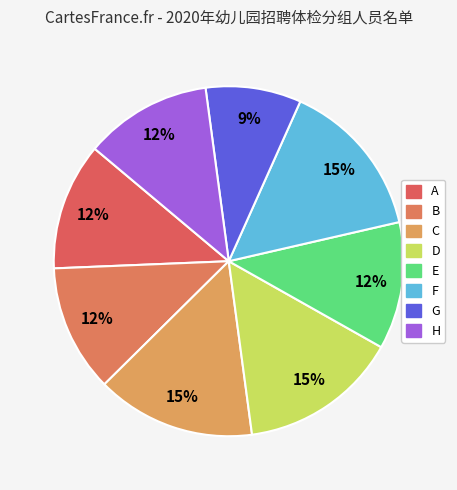

How many slices are in this pie chart?

8